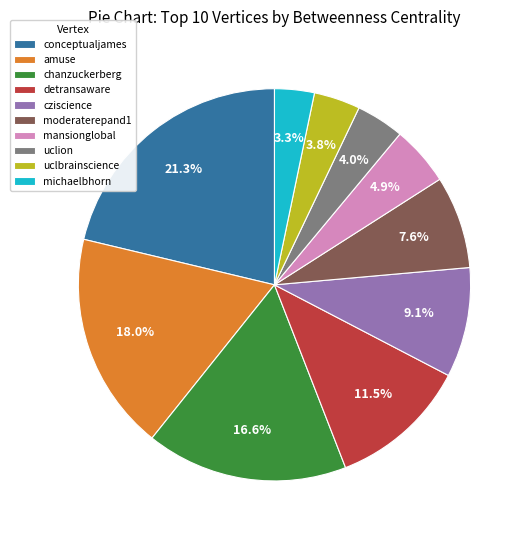

Do detransaware and michaelbhorn together represent more than half of the pie?

No